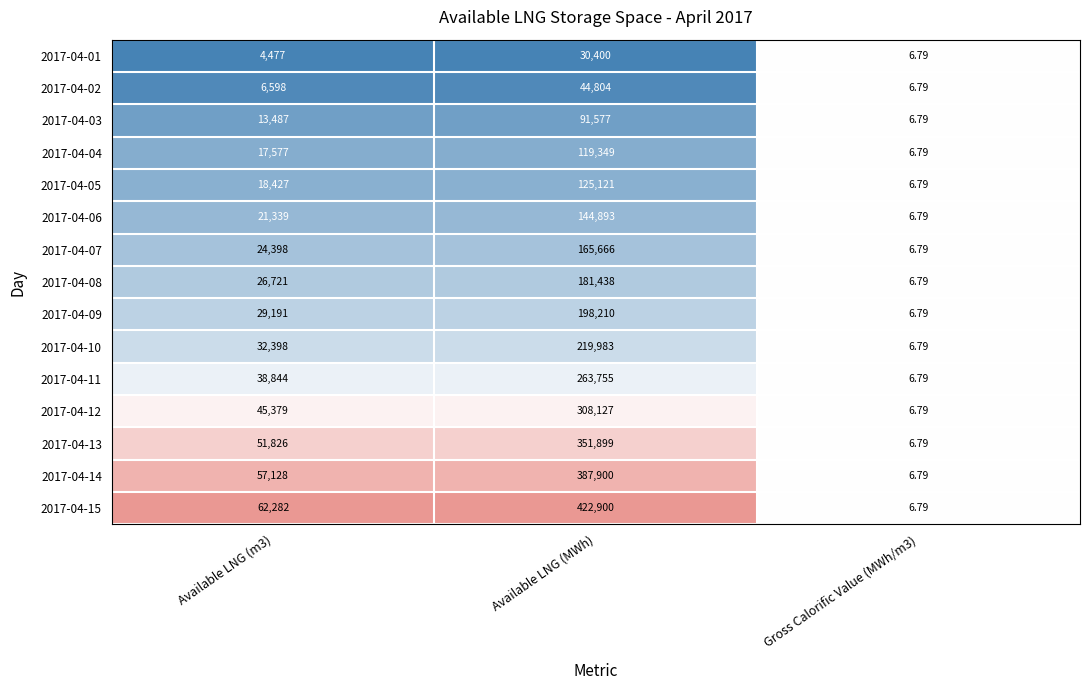

What is the total value across all series at Available LNG (MWh)?

3056022.0